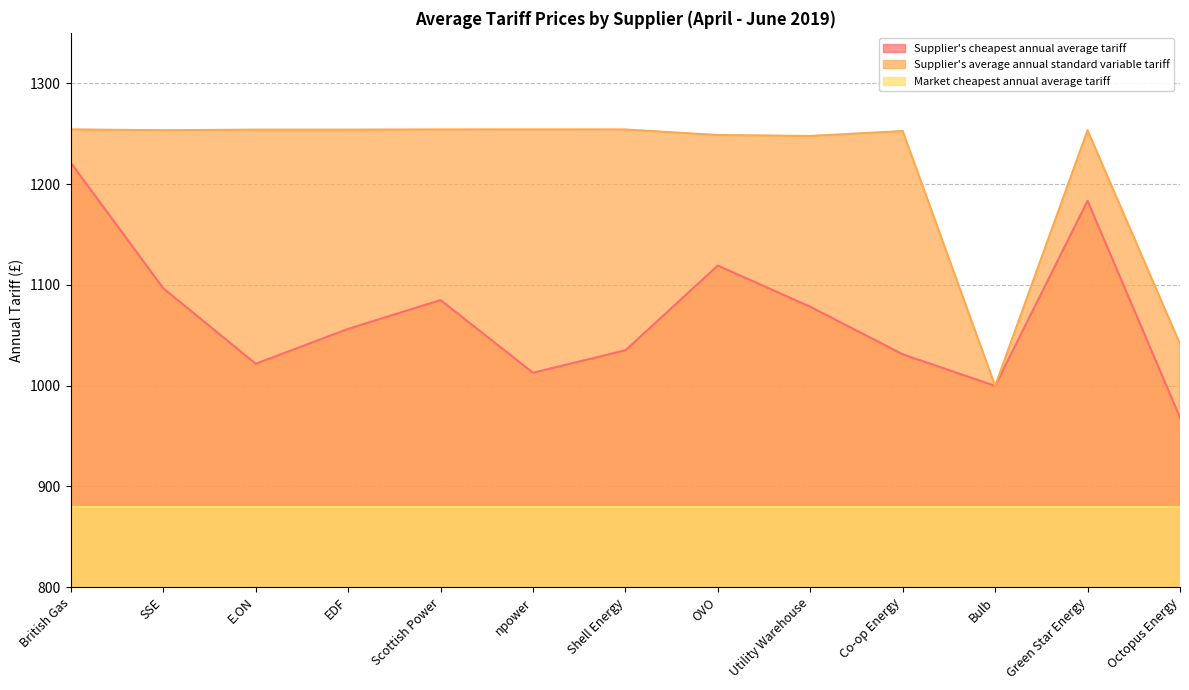

Rank the series at SSE from highest to lowest value.

Supplier's average annual standard variable tariff, Supplier's cheapest annual average tariff, Market cheapest annual average tariff